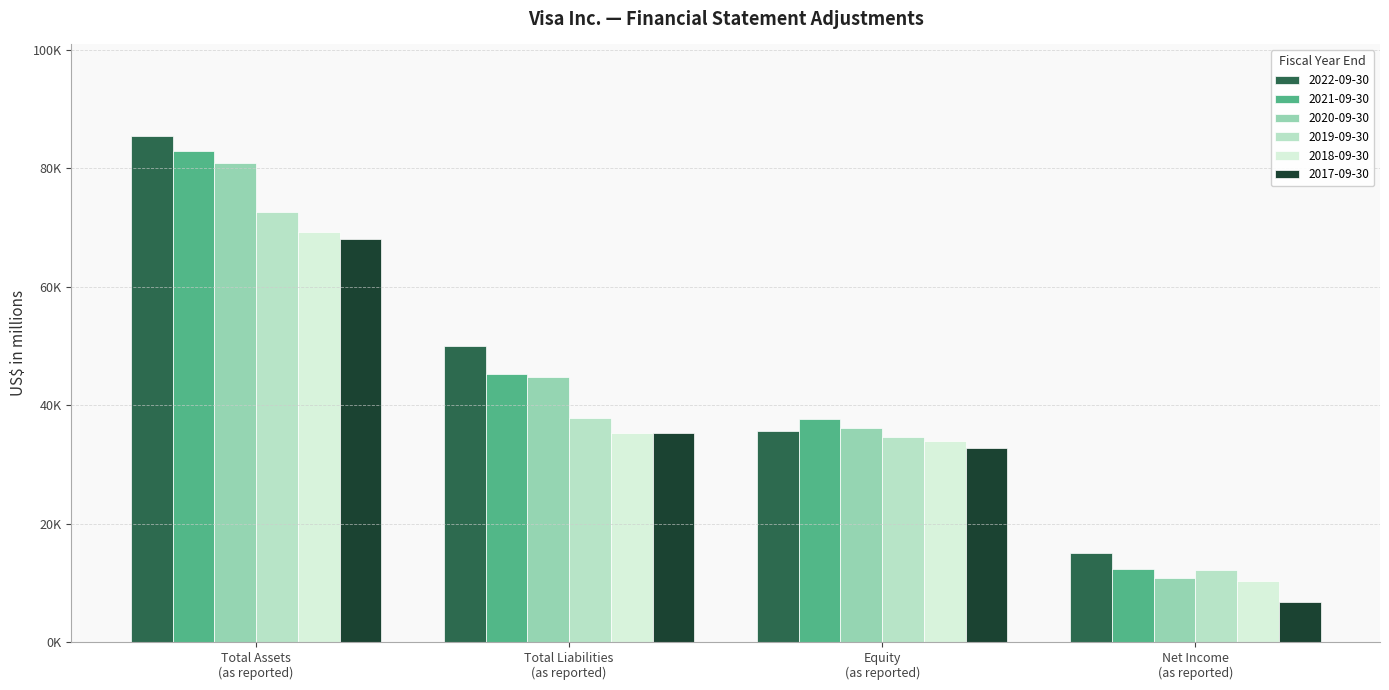

The 2018-09-30 series shows 13946 at Equity
(as reported). True or false?

False